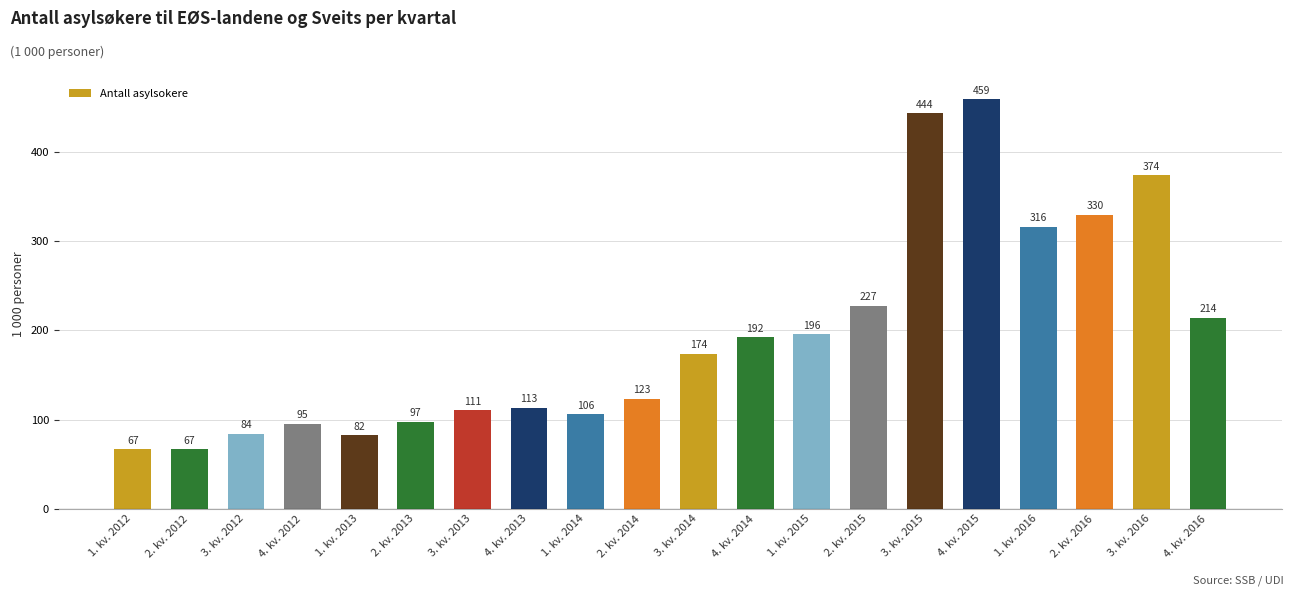

The chart shows a value of 421361 at 1. kv. 2016. True or false?

False